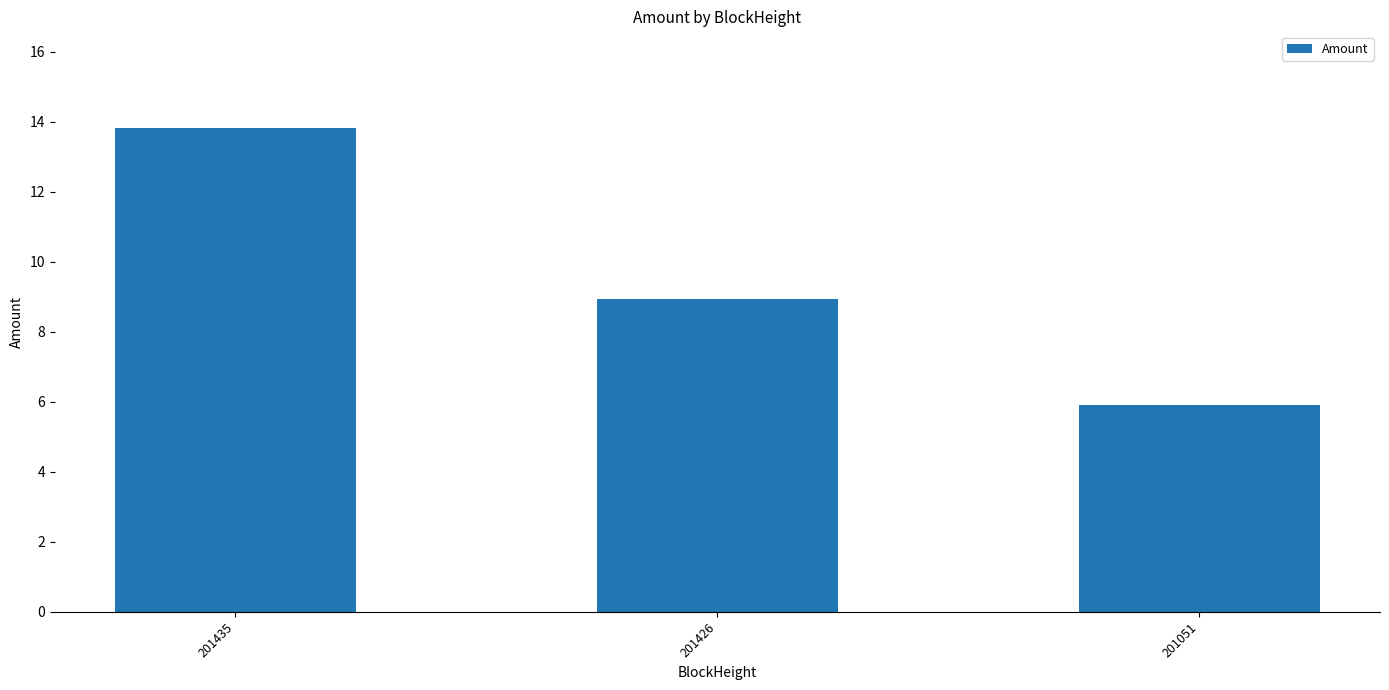

What is the difference between the values at 201426 and 201435?

4.9